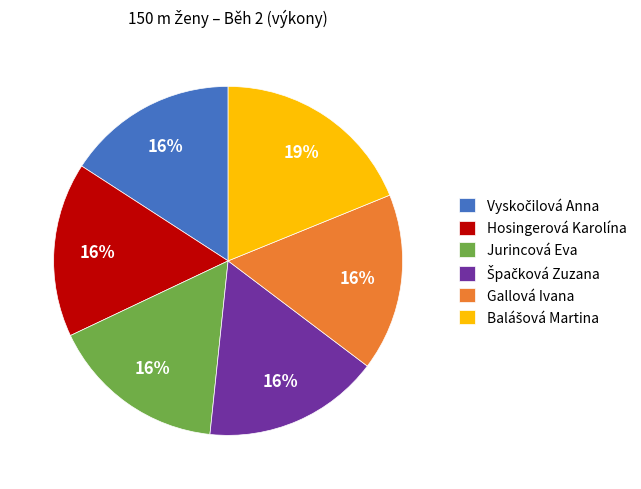

What is the ratio of the value at Jurincová Eva to the value at Hosingerová Karolína?

1.0